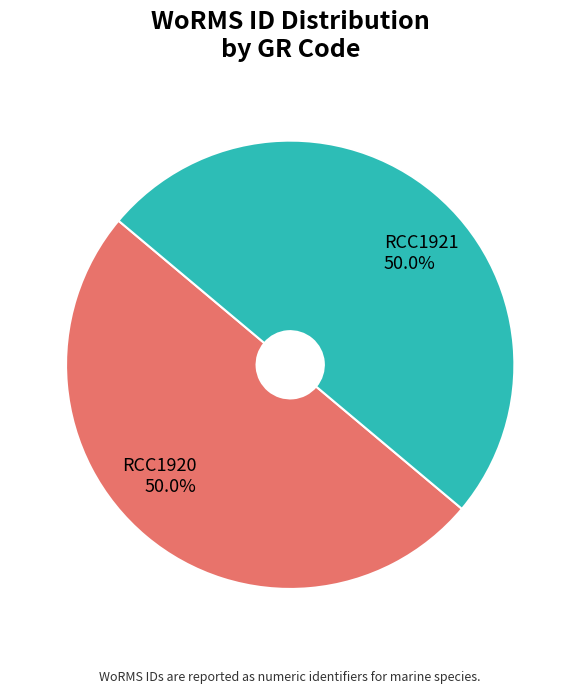

What is the ratio of the value at RCC1920 to the value at RCC1921?

1.0